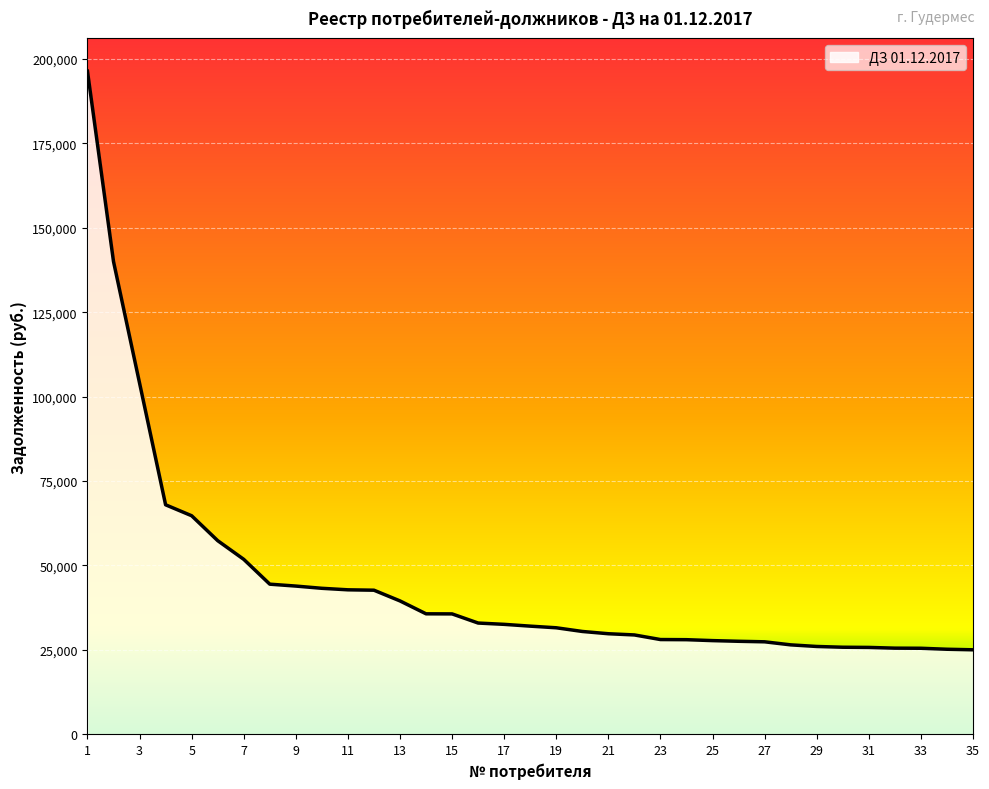

What is the minimum value shown in the chart?

25004.0